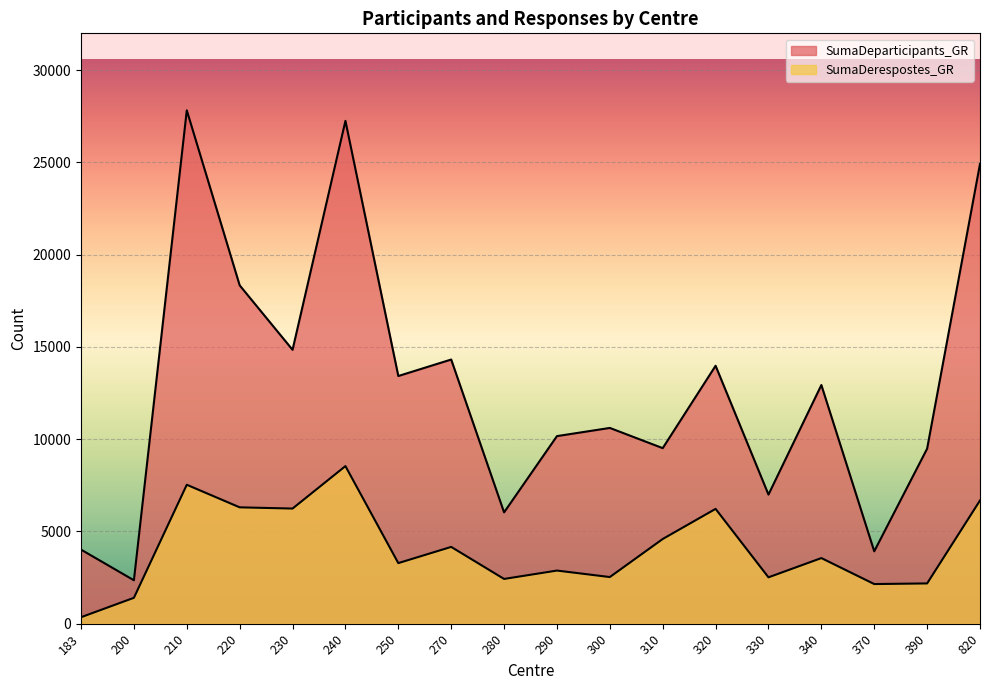

Rank the categories by SumaDerespostes_GR value from highest to lowest.

240, 210, 820, 220, 230, 320, 310, 270, 340, 250, 290, 300, 330, 280, 390, 370, 200, 183